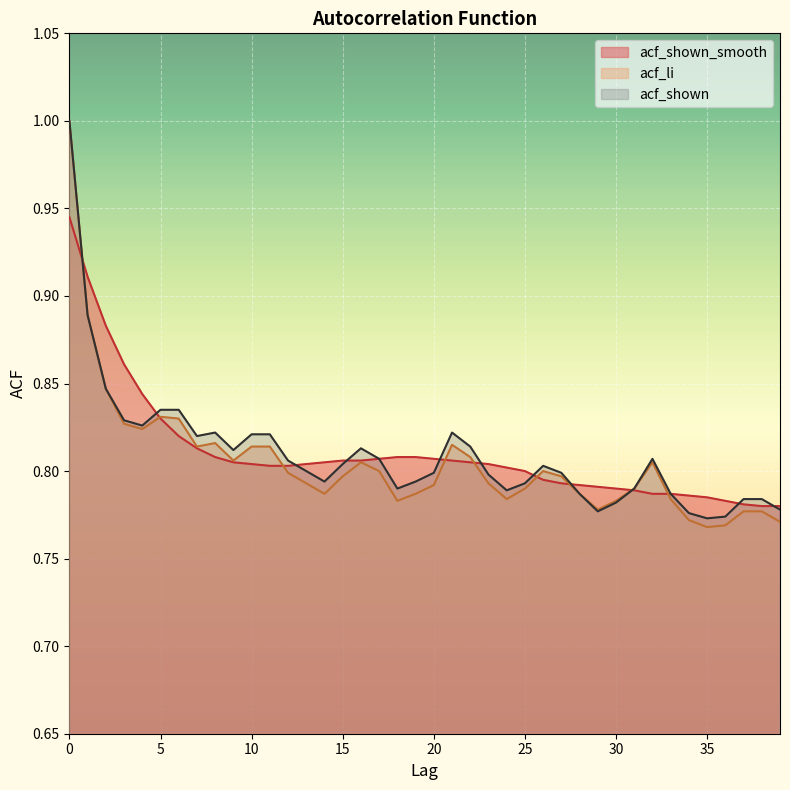

In acf_li, how many points are higher than both neighbors (excluding endpoints)?

6